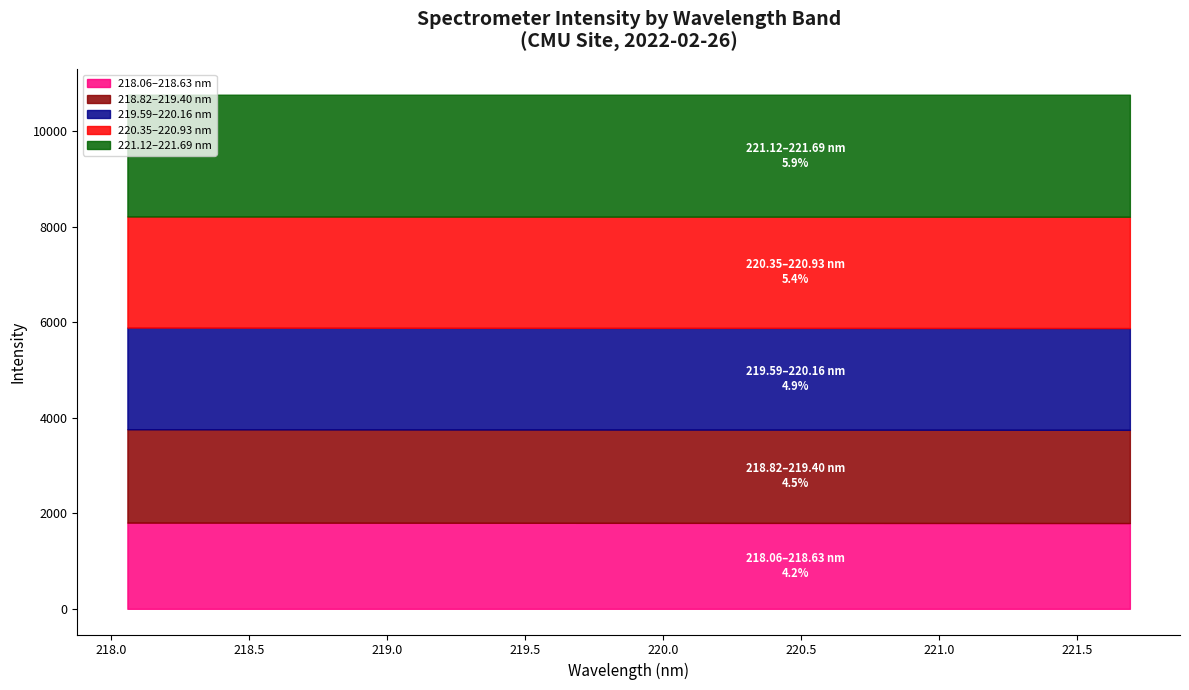

Reading right to left, extract all data points from this chart.

2553.9	2498.1	2443.6	2387.5	2330.2	2278.8	2229.1	2178.1	2128.9	2083.2	2036.9	1993.4	1951.3	1910.6	1869.6	1831.1	1794.4	1759.2	1724.4	1689.8